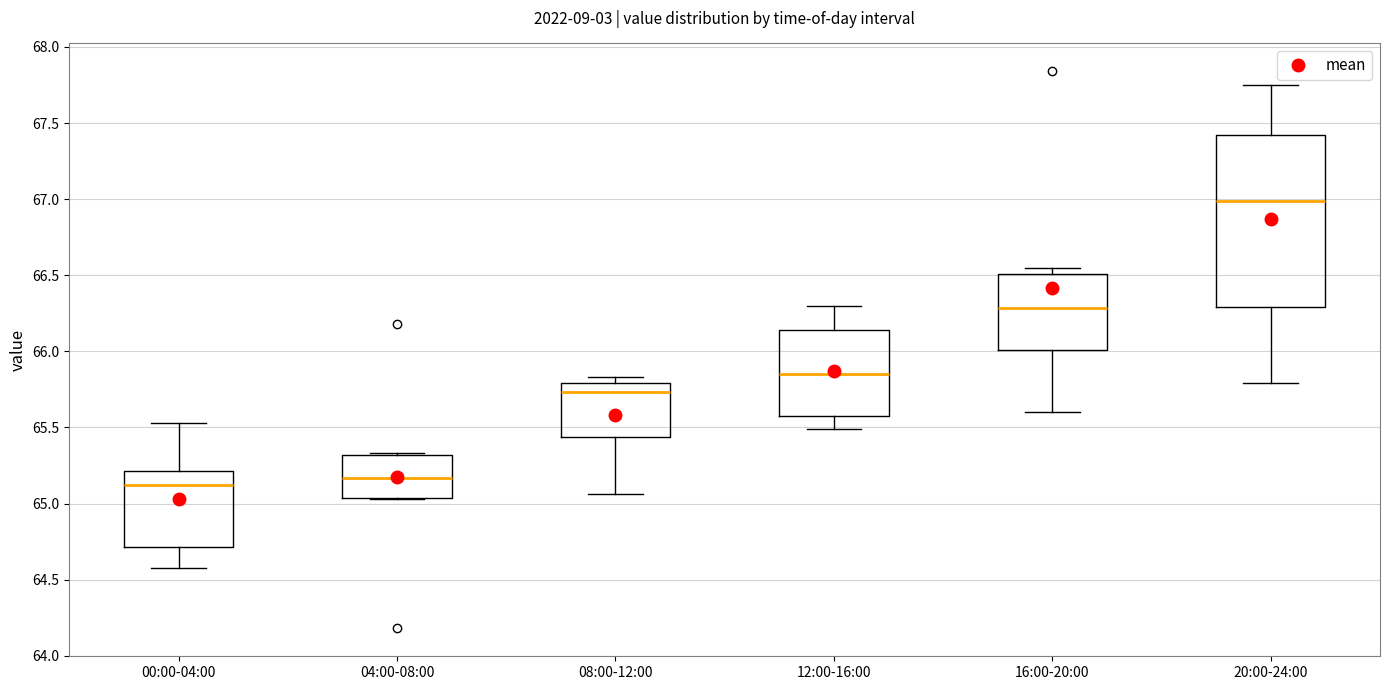

Reading left to right, read every box against the y-axis: the position of its median line, the range the box covers, and the ends of its whiskers. The values are not printed on the chart, so give them approximately, as read against the axis.

00:00-04:00: median 65.15, box 64.70 to 65.20, whiskers 64.60 to 65.55
04:00-08:00: median 65.15, box 65.05 to 65.30, whiskers 65.05 to 65.35
08:00-12:00: median 65.75, box 65.45 to 65.80, whiskers 65.05 to 65.85
12:00-16:00: median 65.85, box 65.55 to 66.15, whiskers 65.50 to 66.30
16:00-20:00: median 66.30, box 66.00 to 66.50, whiskers 65.60 to 66.55
20:00-24:00: median 67.00, box 66.30 to 67.40, whiskers 65.80 to 67.75